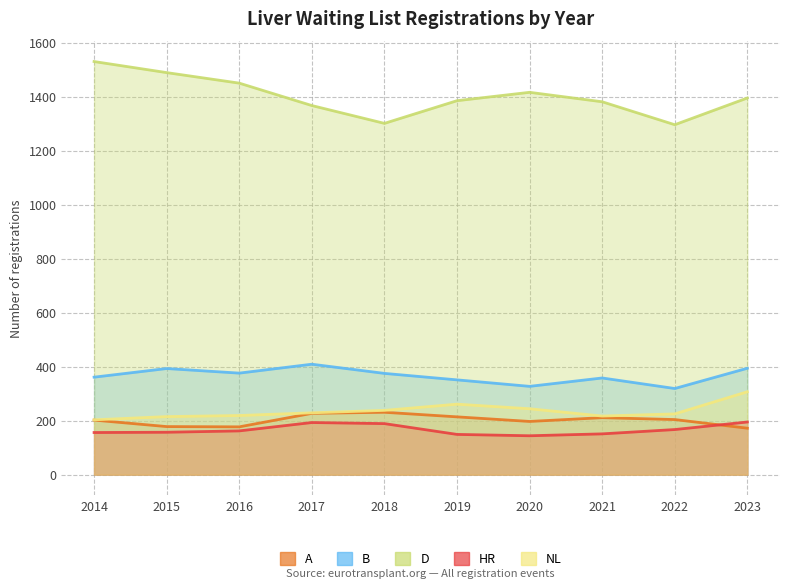

What is the sum of the D values at 2022 and 2014?

2826